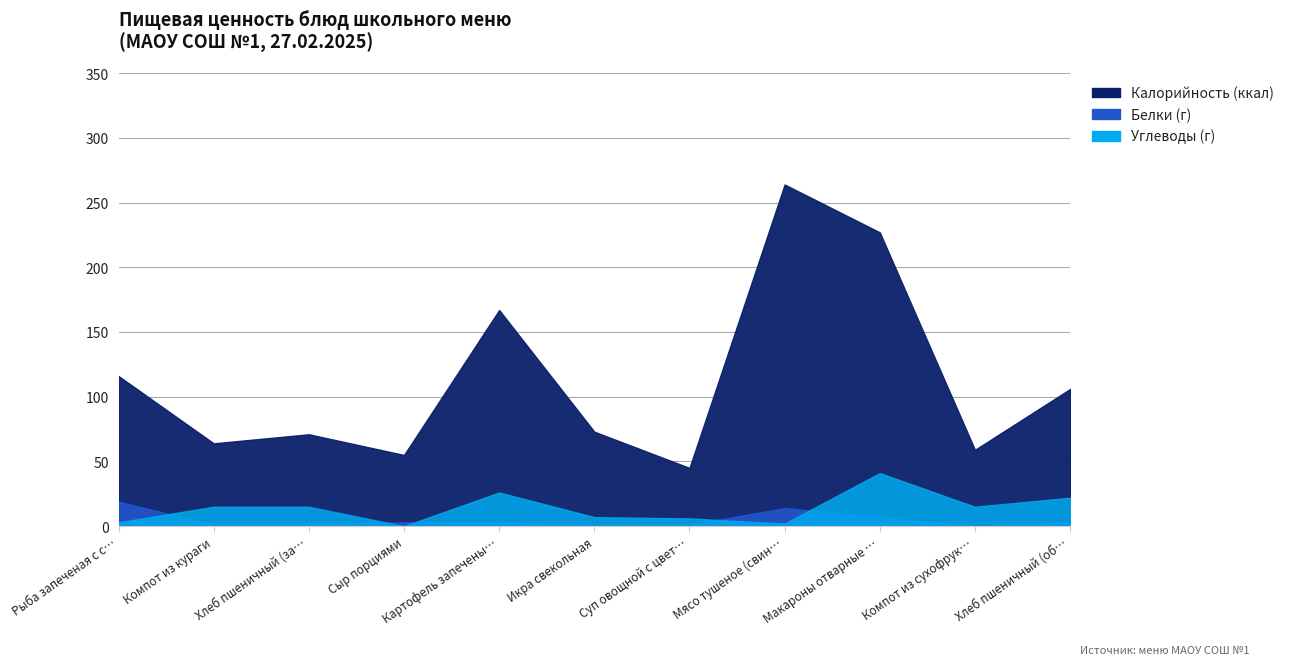

What are all the series names shown in the legend?

Калорийность, Белки, Углеводы